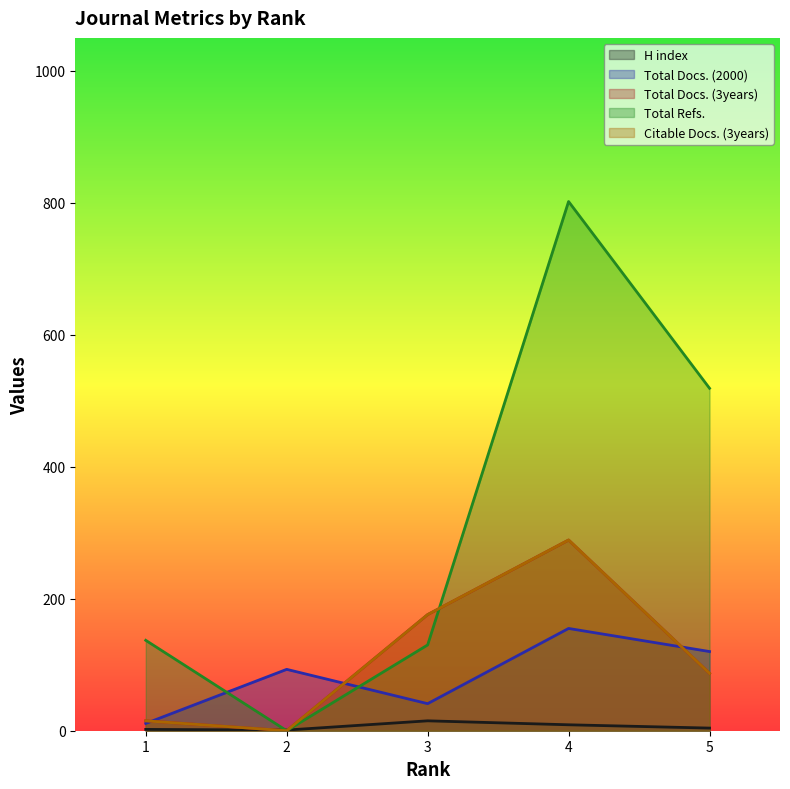

What is the sum of the Citable Docs. (3years) values at 5 and 2?

87